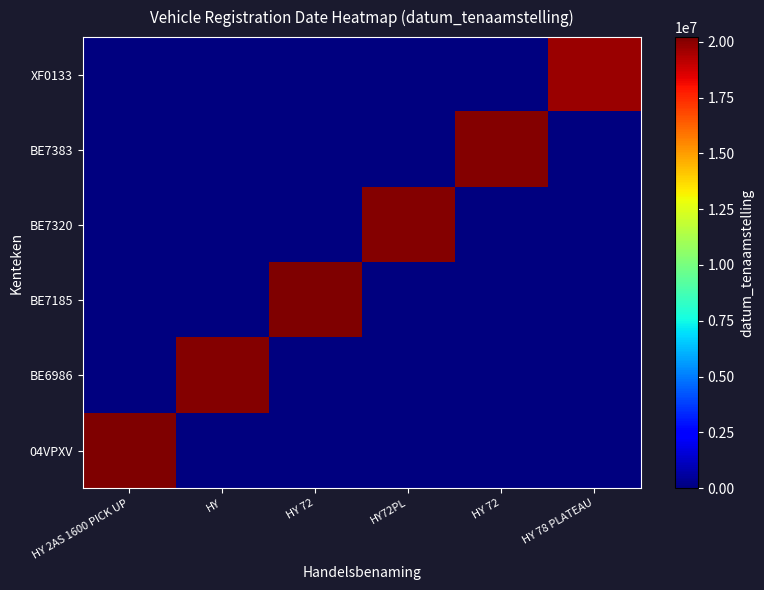

Reading right to left, what are all the values shown in this chart?

04VPXV: HY 78 PLATEAU=0	HY 72=0	HY72PL=0	HY 72=0	HY=0	HY 2AS 1600 PICK UP=20210525
BE6986: HY 78 PLATEAU=0	HY 72=0	HY72PL=0	HY 72=0	HY=20110404	HY 2AS 1600 PICK UP=0
BE7185: HY 78 PLATEAU=0	HY 72=0	HY72PL=0	HY 72=20180922	HY=0	HY 2AS 1600 PICK UP=0
BE7320: HY 78 PLATEAU=0	HY 72=0	HY72PL=20120418	HY 72=0	HY=0	HY 2AS 1600 PICK UP=0
BE7383: HY 78 PLATEAU=0	HY 72=20120620	HY72PL=0	HY 72=0	HY=0	HY 2AS 1600 PICK UP=0
XF0133: HY 78 PLATEAU=19670103	HY 72=0	HY72PL=0	HY 72=0	HY=0	HY 2AS 1600 PICK UP=0